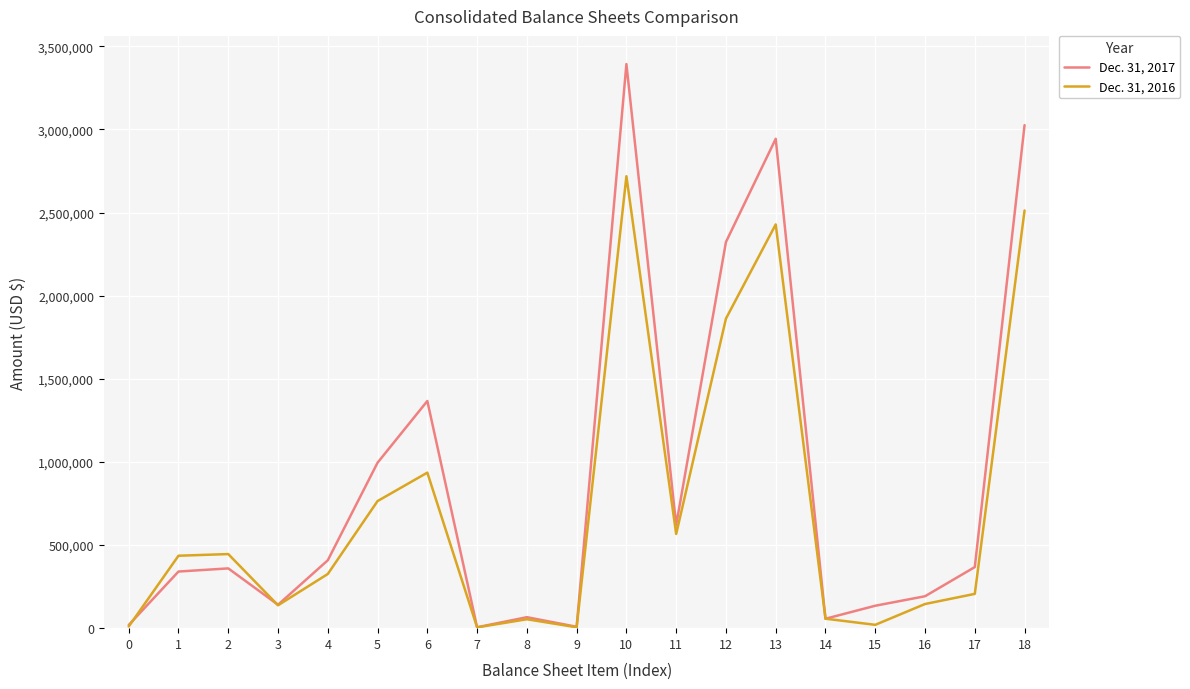

The value of Dec. 31, 2017 at 17 is 86960. True or false?

False